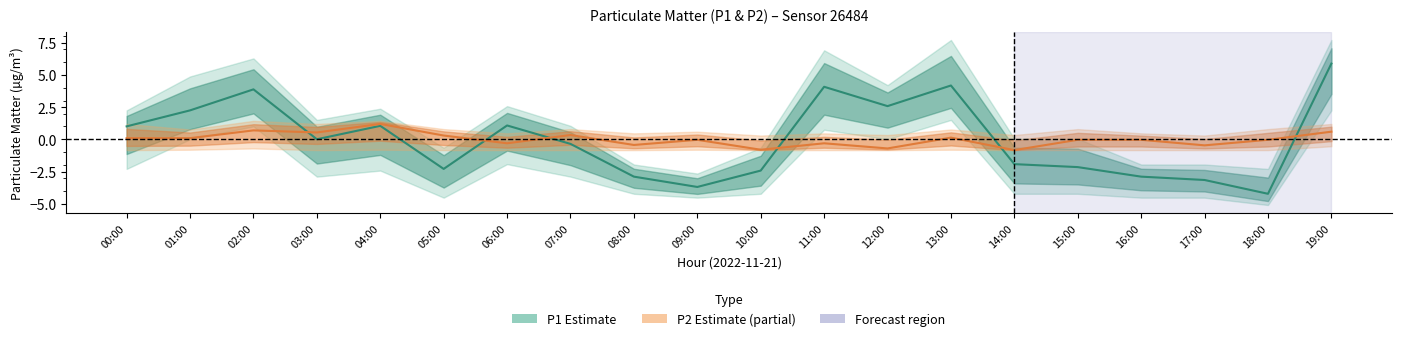

Between 16:00 and 14:00, which is larger?

14:00